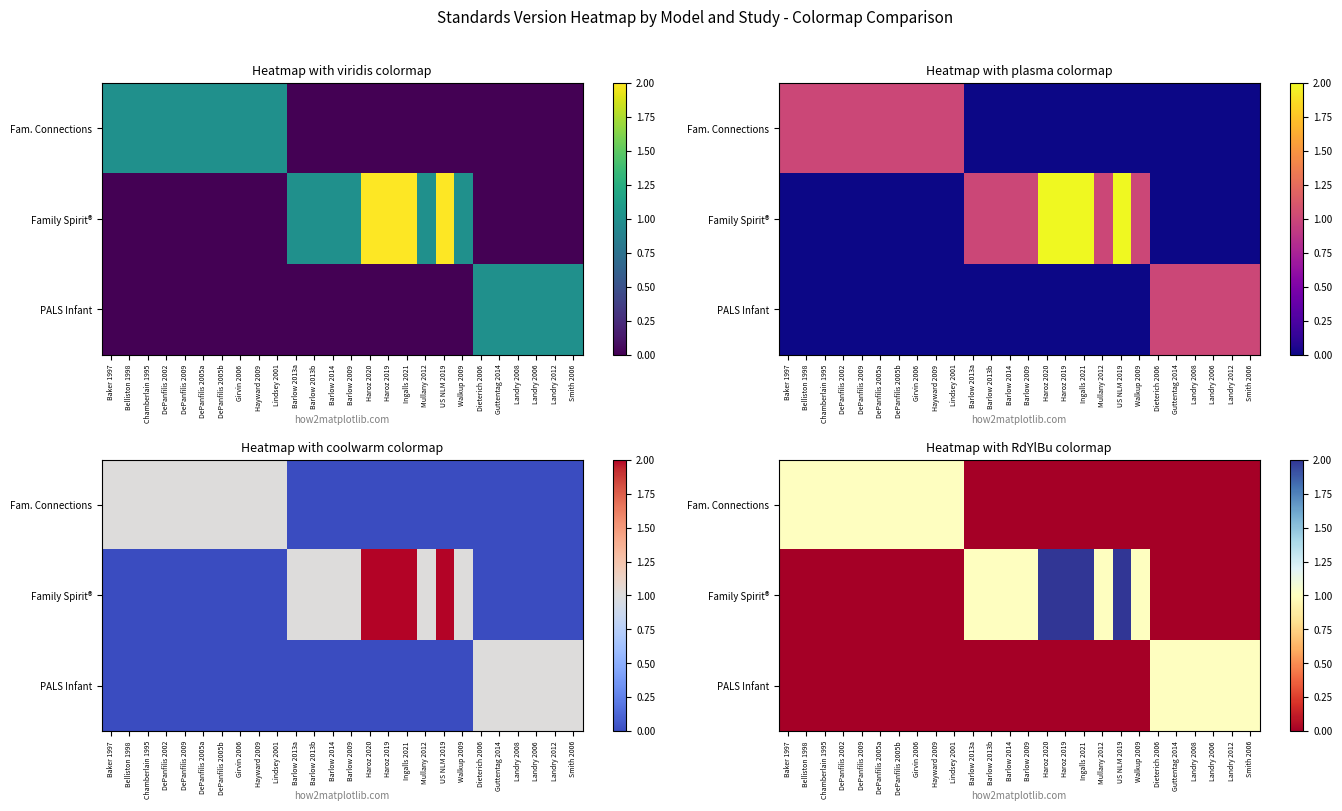

Is it true that PALS Infant equals 1 at Landry 2006?

False